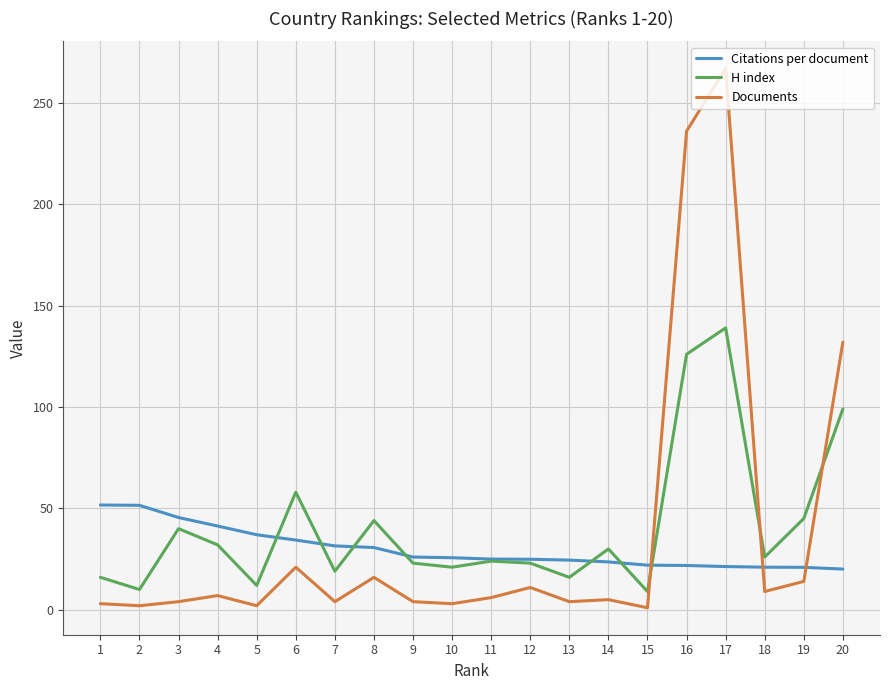

List the series in order of their peak value, lowest first.

Citations per document, H index, Documents